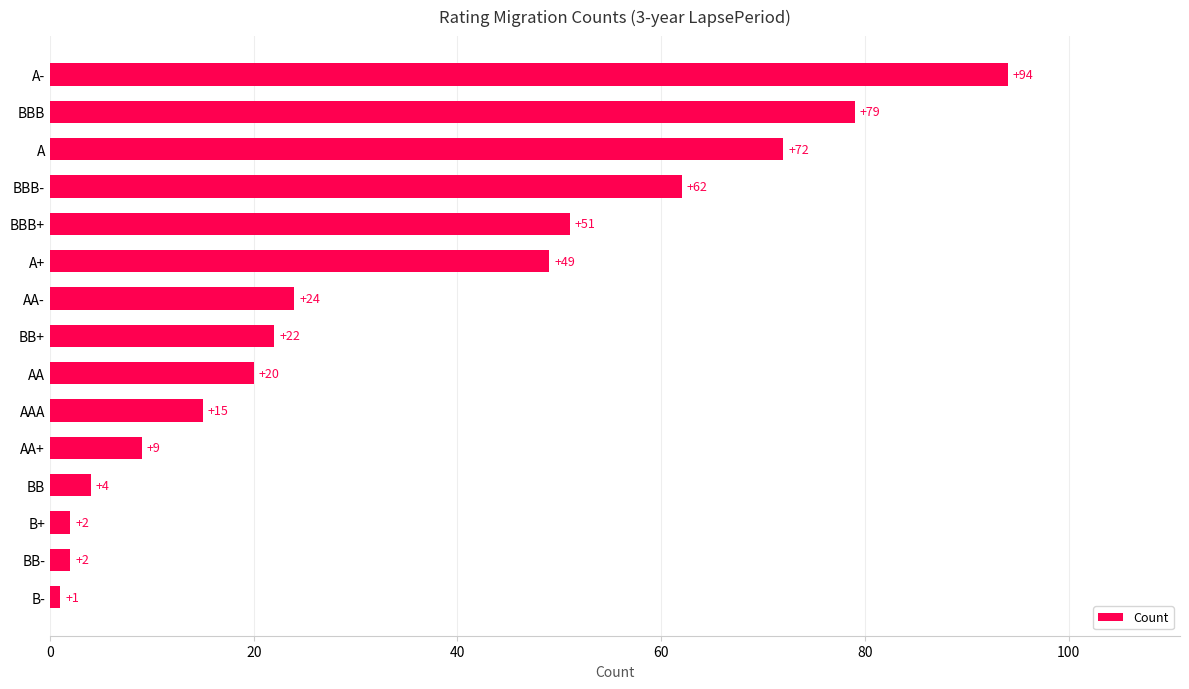

Reading bottom to top, list all the values displayed in this chart.

1	2	2	4	9	15	20	22	24	49	51	62	72	79	94